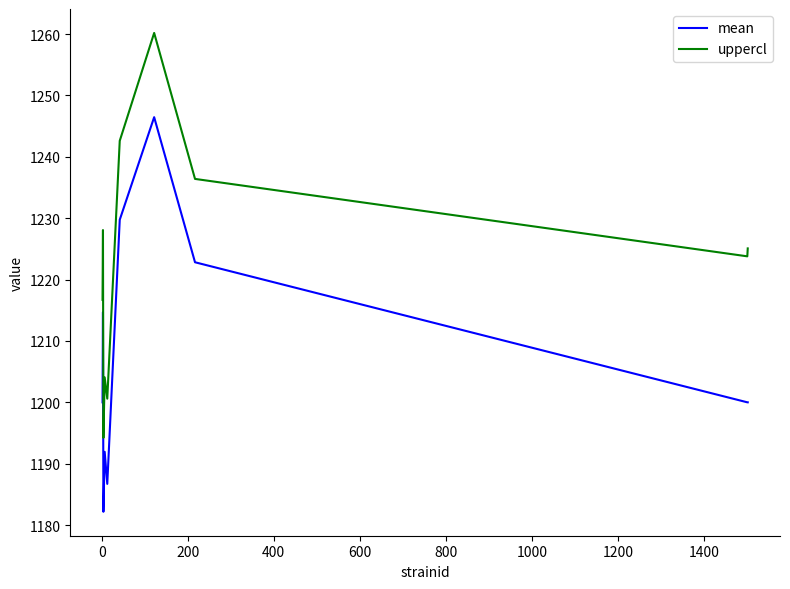

Rank the series by their average value, from highest to lowest.

uppercl, mean